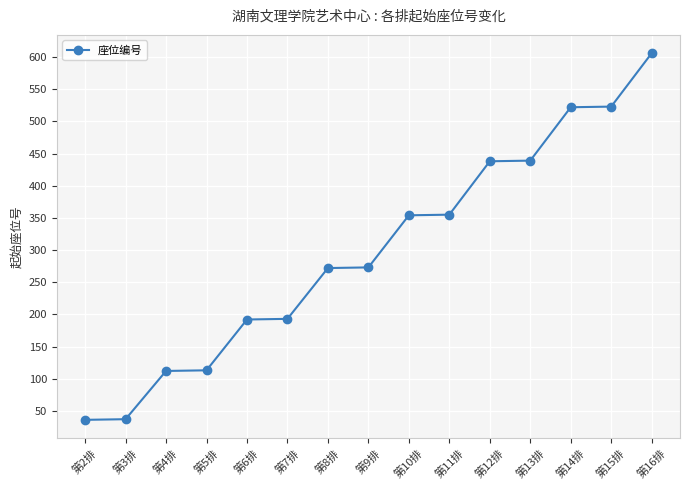

What position from the left is 第3排?

2